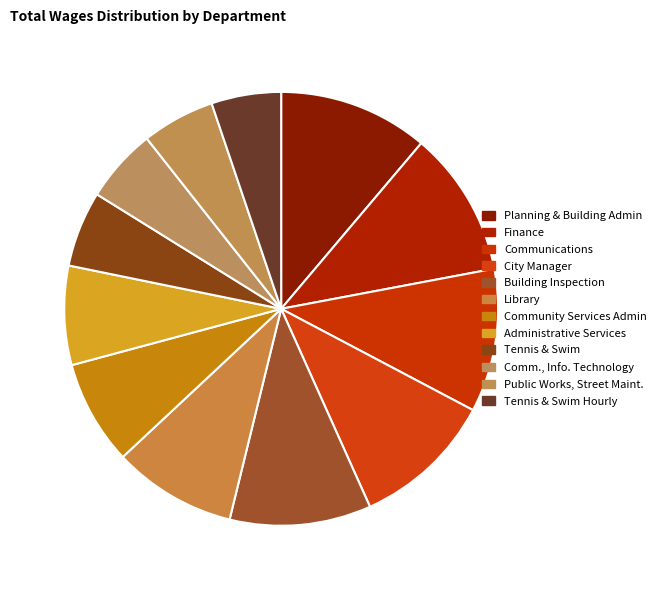

To the nearest percent, what is the average slice percentage?

8%